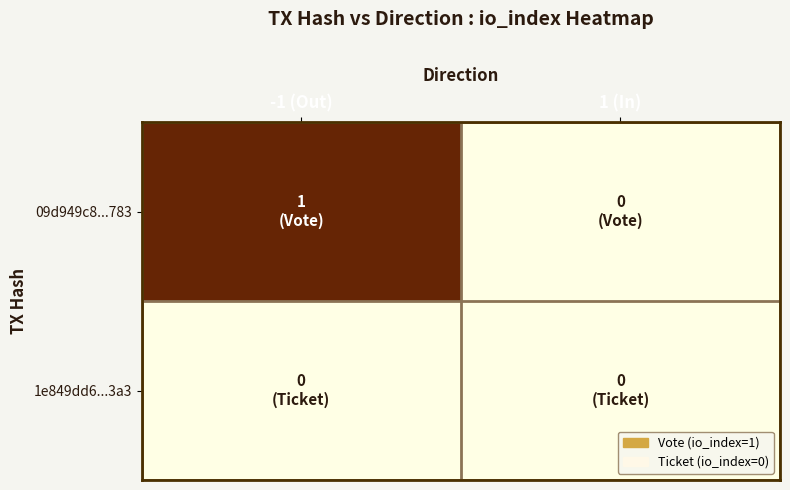

Reading left to right, what are all the values shown in this chart?

09d949c8...783: -1 (Out)=1	1 (In)=0
1e849dd6...3a3: -1 (Out)=0	1 (In)=0